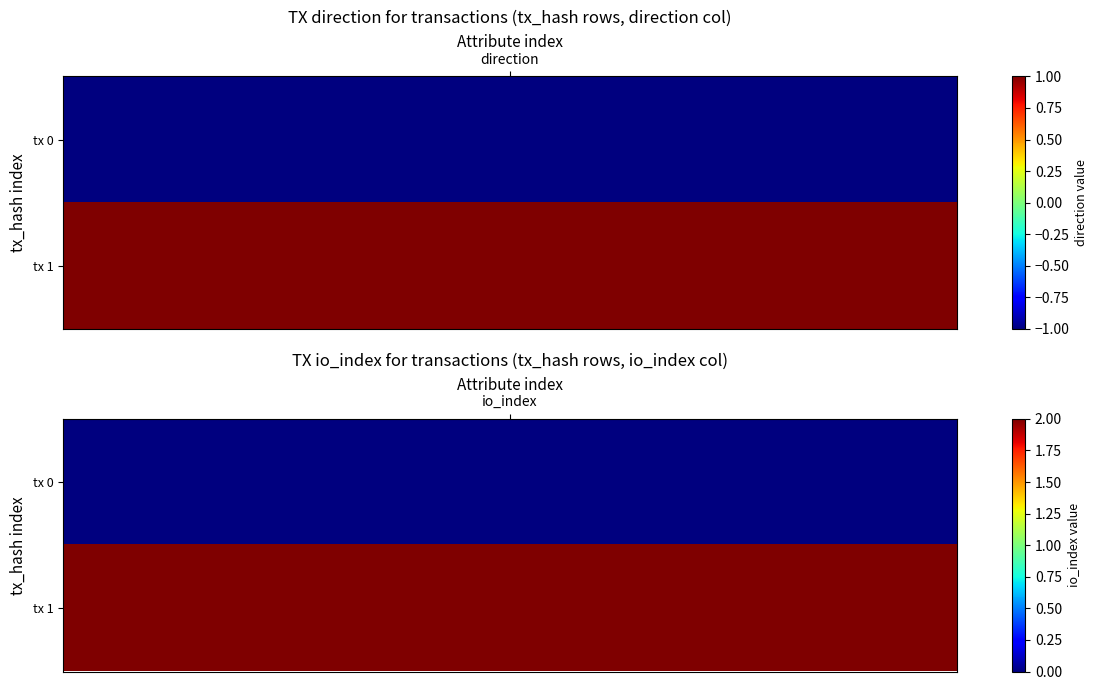

How many distinct data groups are displayed?

2